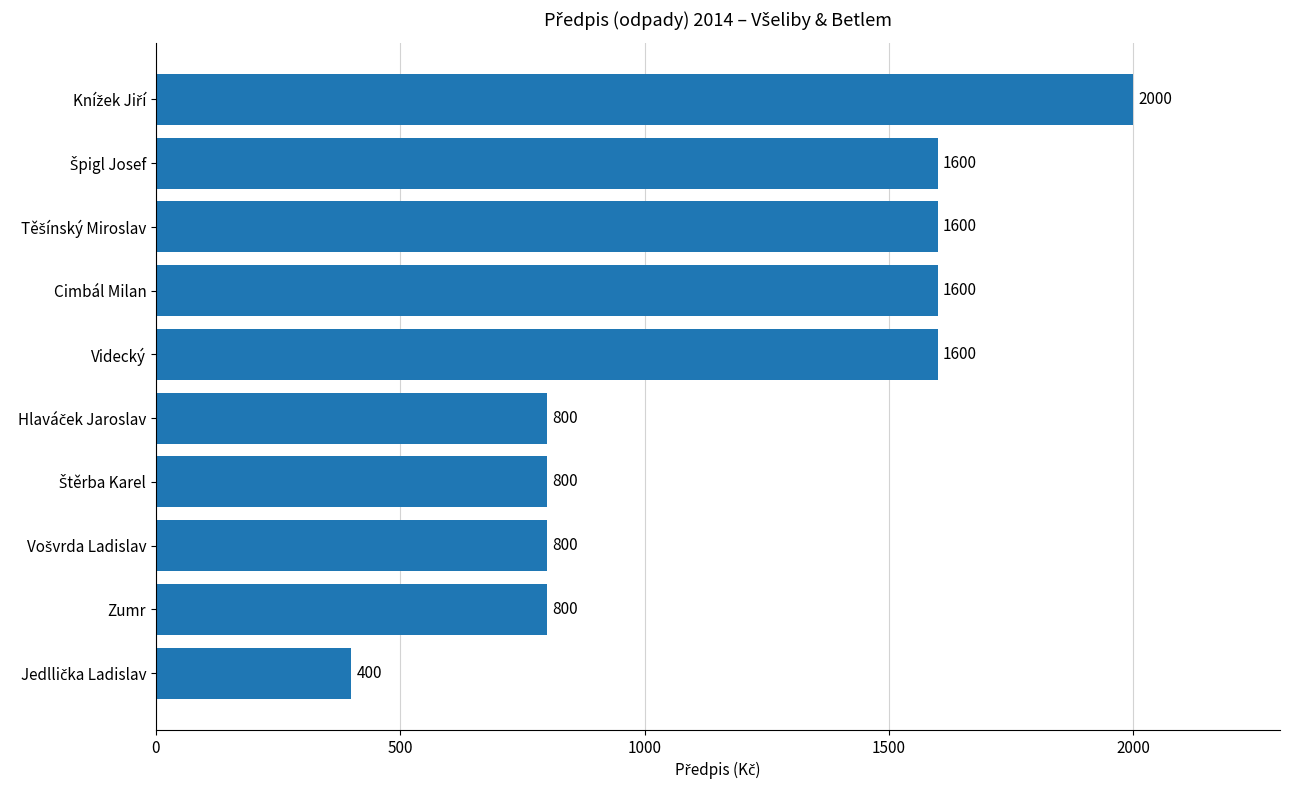

Are the bars horizontal?

Yes